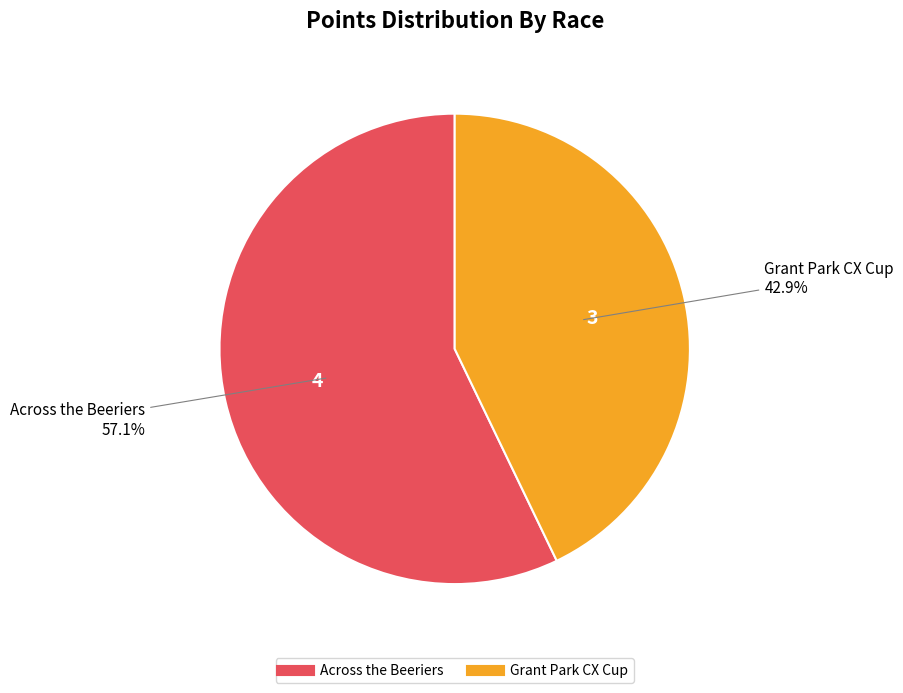

What is the smallest slice in the pie chart?

Grant Park CX Cup